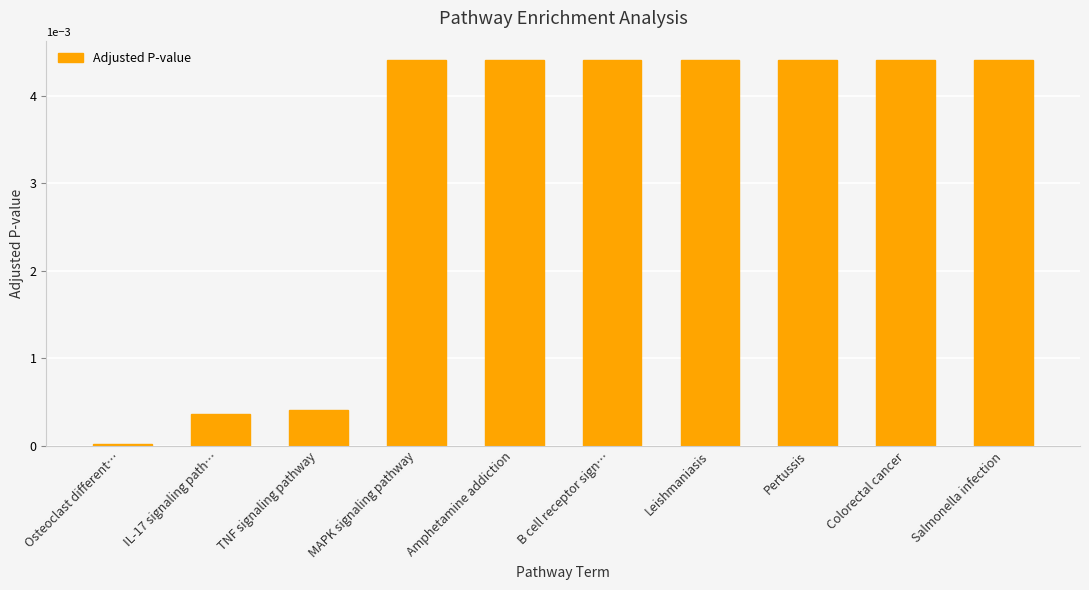

What is the label of the 4th bar from the left?

MAPK signaling pathway